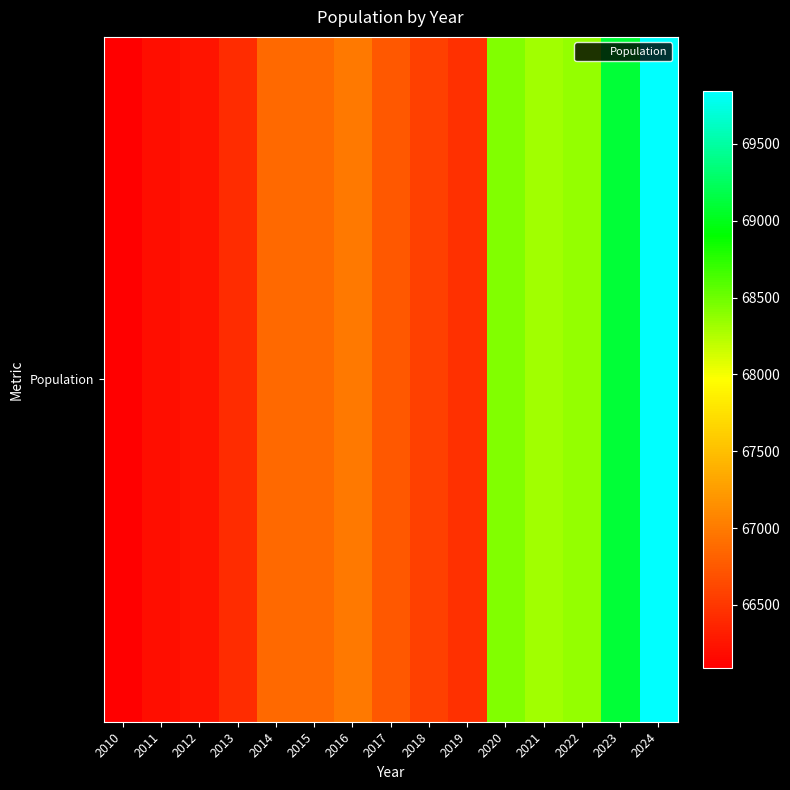

Where is the data nearest to the value 67968?

2021